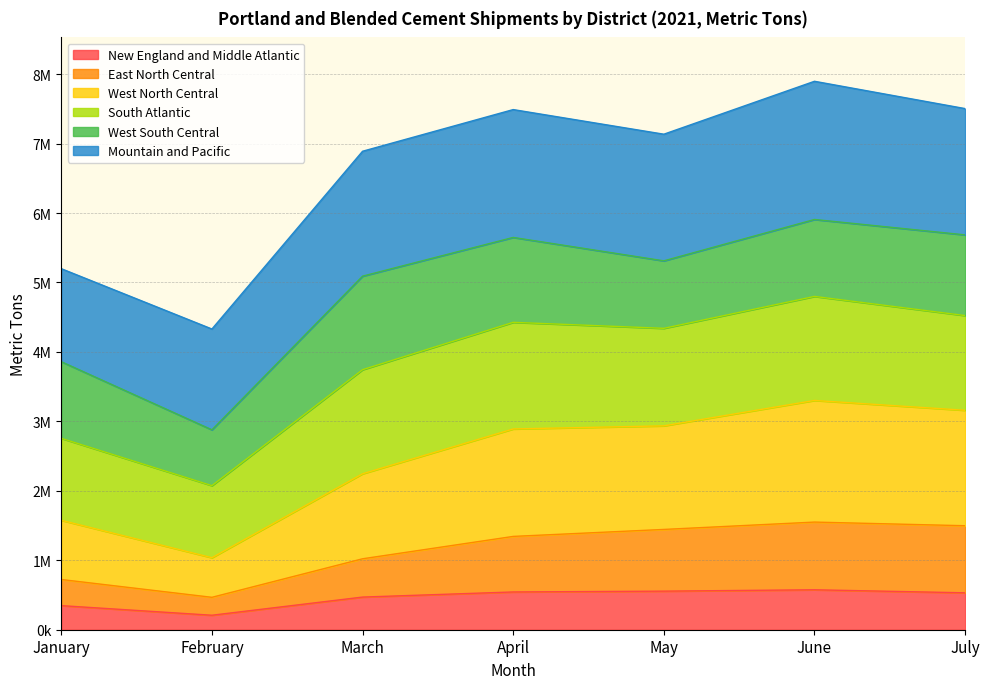

Does the chart have visible grid lines?

Yes